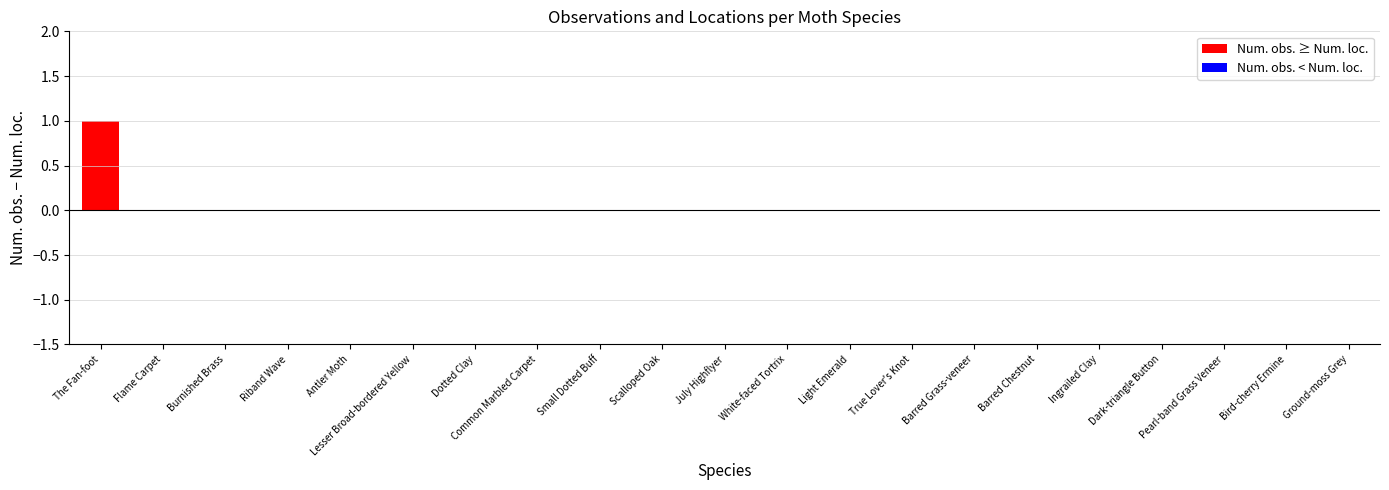

What is the label of the 4th bar from the right?

Dark-triangle Button